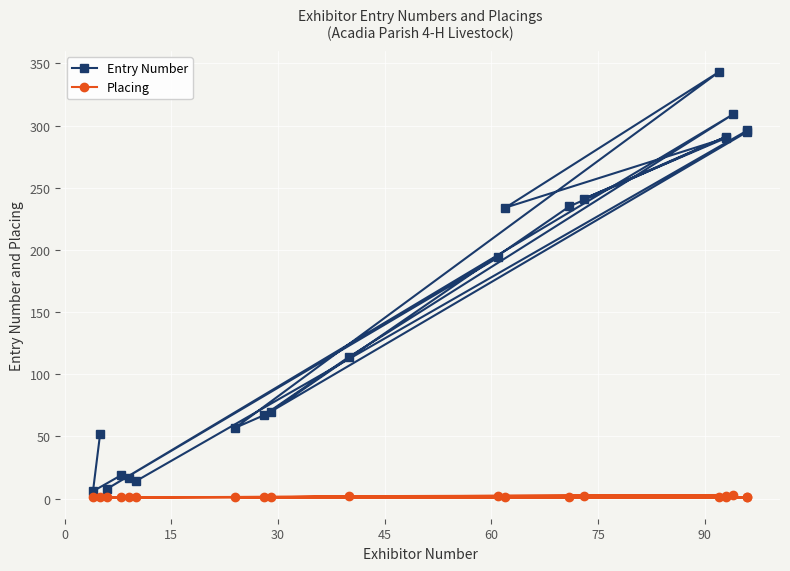

What is the difference between the maximum and minimum values in the Entry Number series?

337